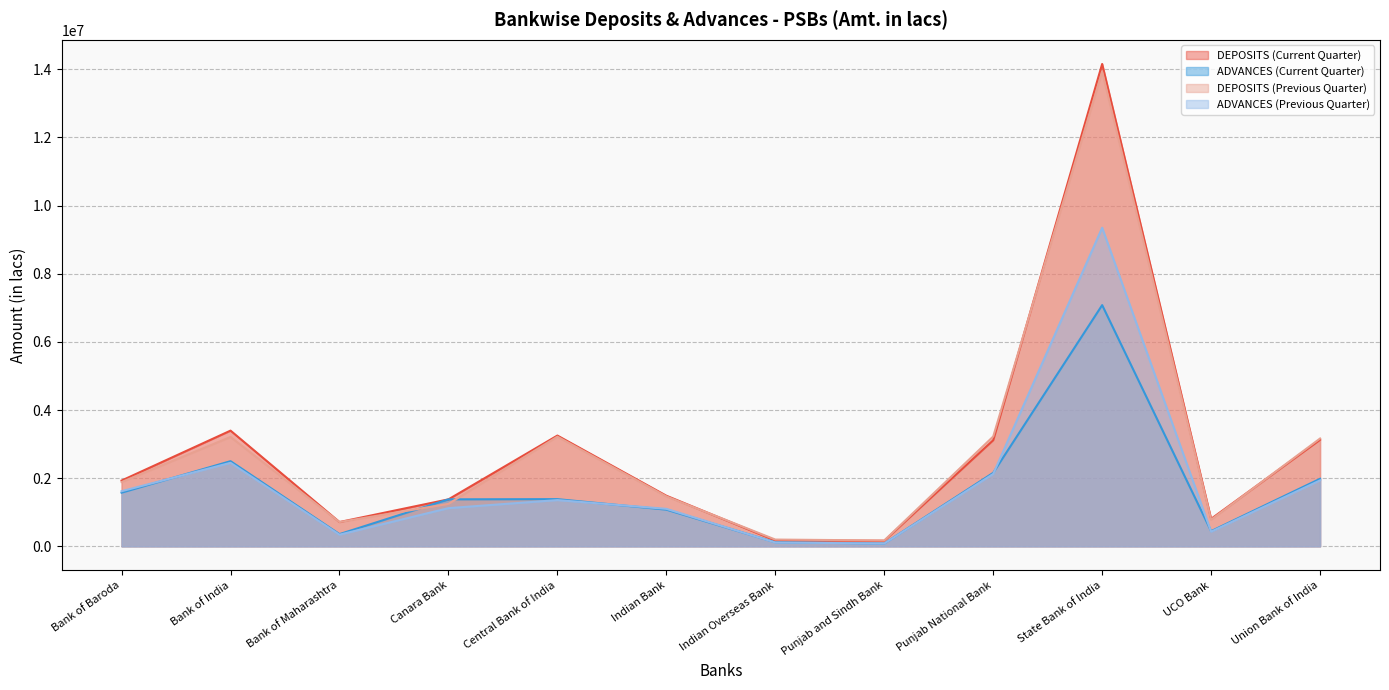

What is the smallest value displayed?

80864